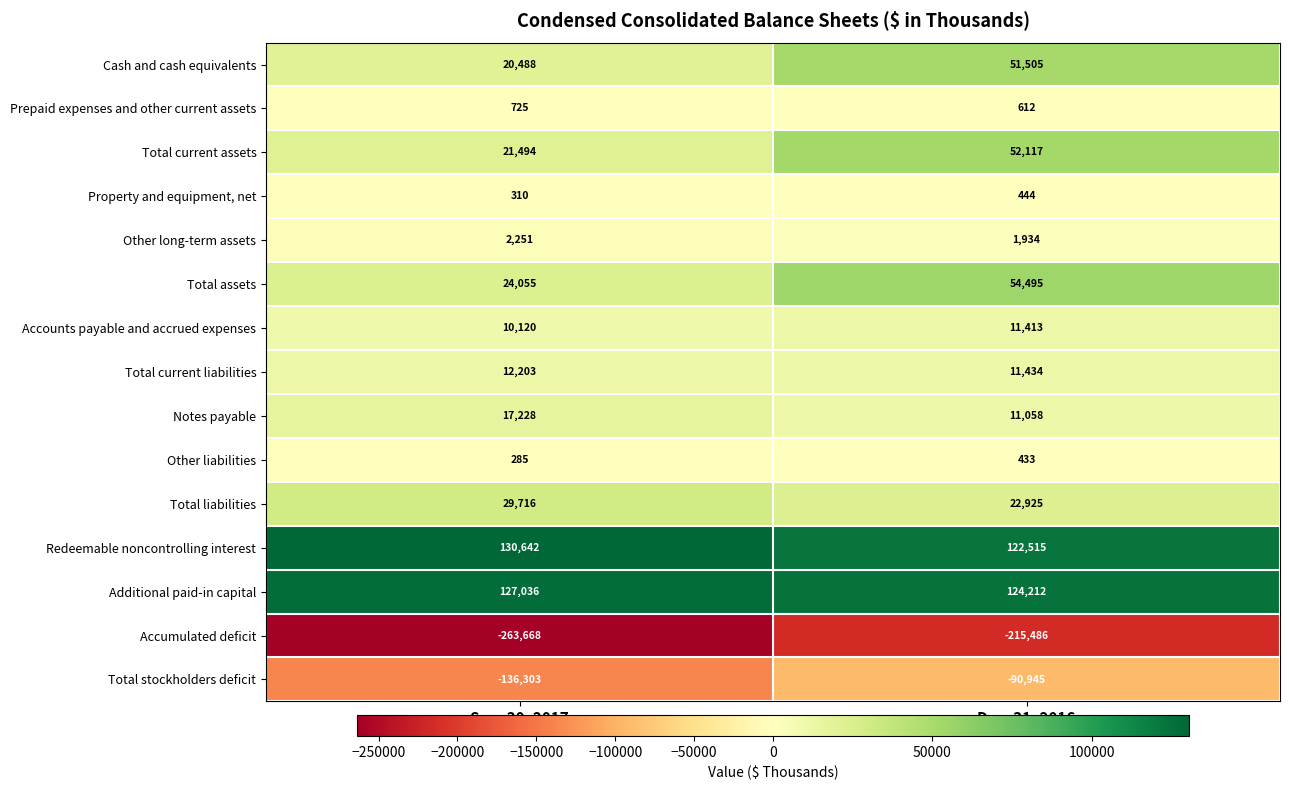

What is the average value of the Total stockholders deficit series?

-113624